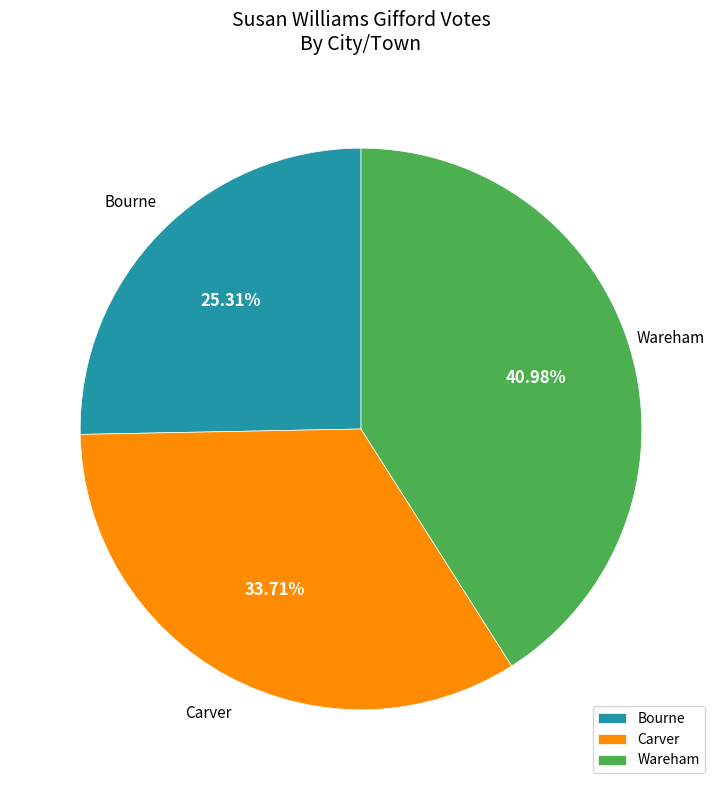

To the nearest percent, what is the difference between the Wareham and Carver slice percentages?

7%